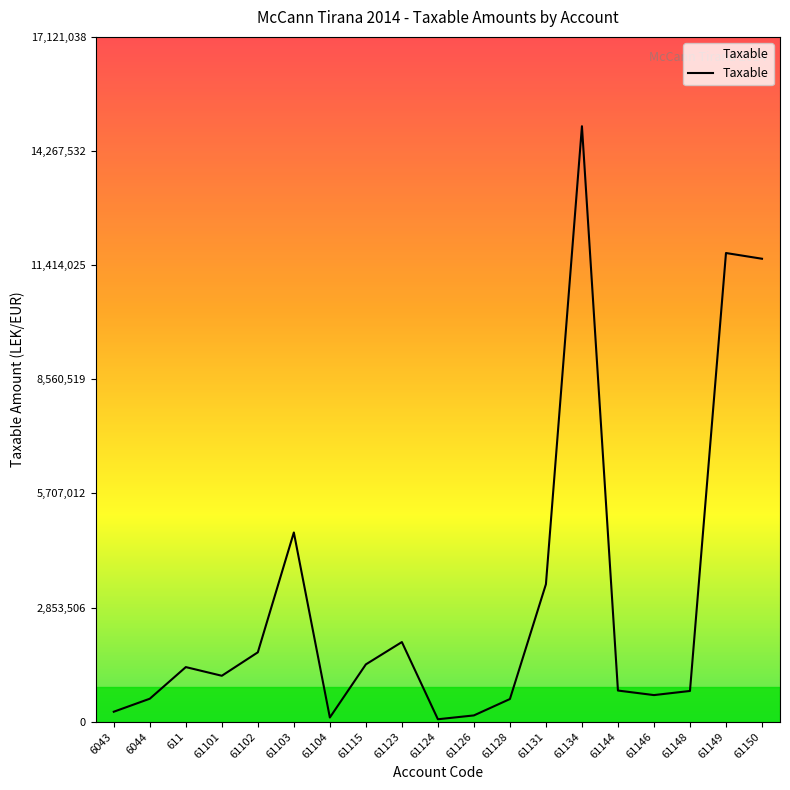

The value at 61101 is 1149043.7. True or false?

True